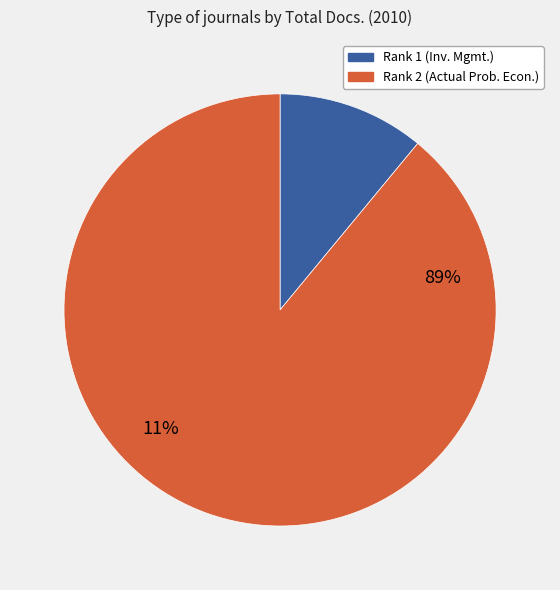

How much of the chart is everything except Rank 2 (Actual Problems of Economics)?

11.0%